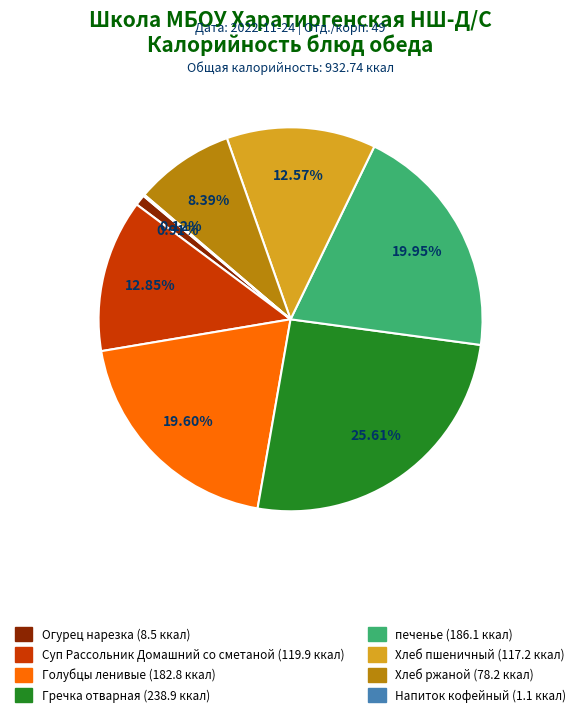

Combined, do Суп Рассольник Домашний со сметаной and Гречка отварная account for over 50%?

No